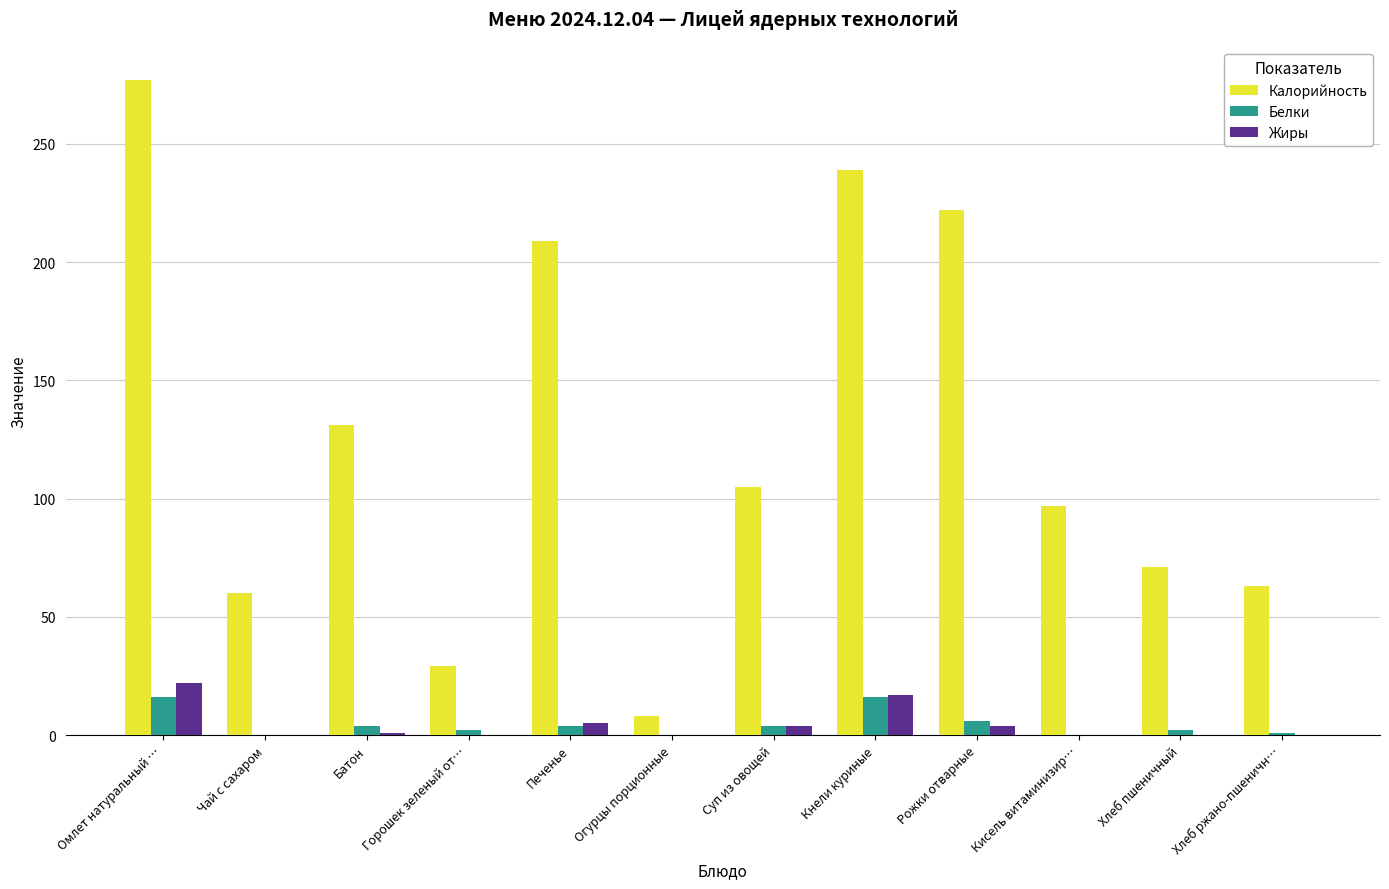

What is the maximum value shown in the chart?

277